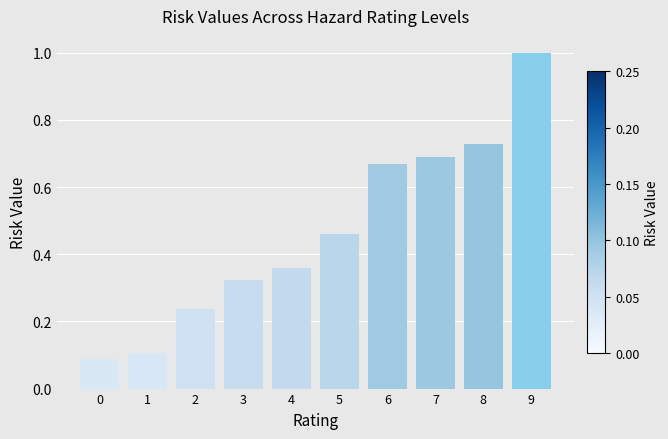

What is the difference between the maximum and minimum values?

0.9